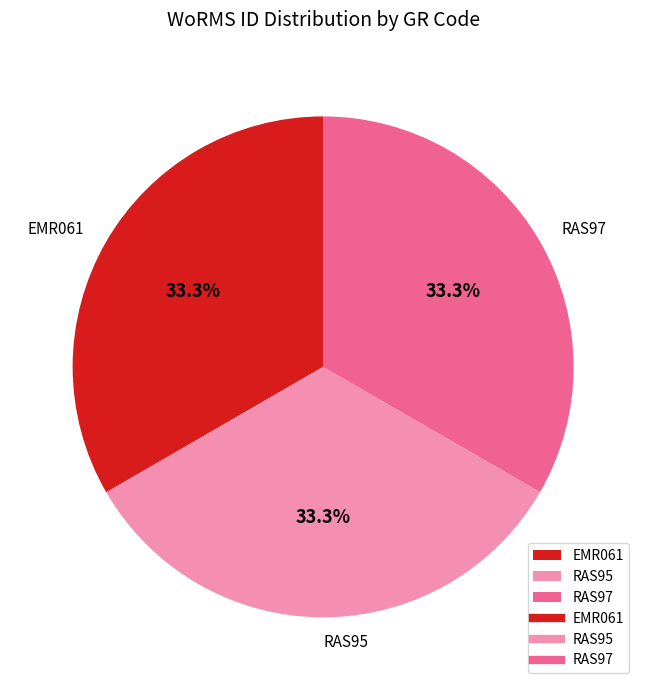

Is there any slice that represents more than half of the pie?

No